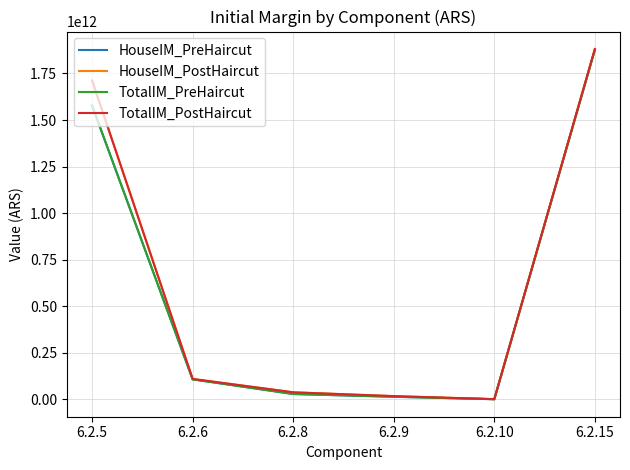

Is this an area chart (filled region under the line)?

No